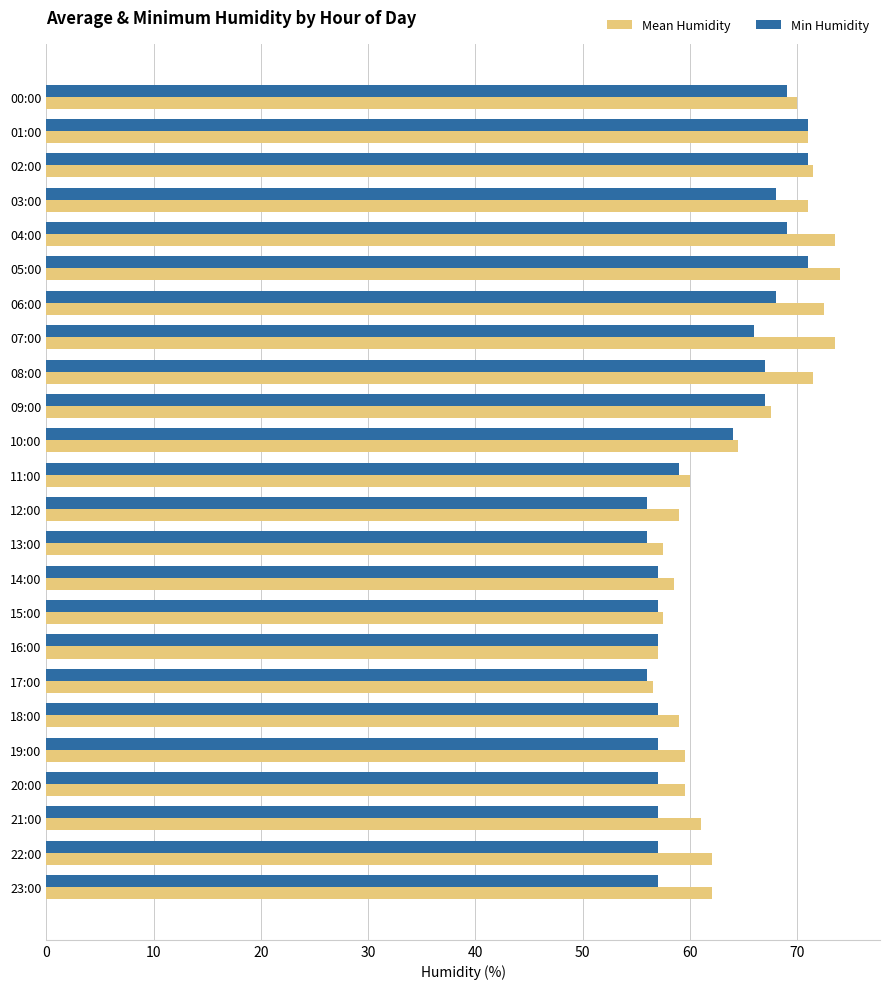

List the series in order of their peak value, highest first.

Mean Humidity, Min Humidity